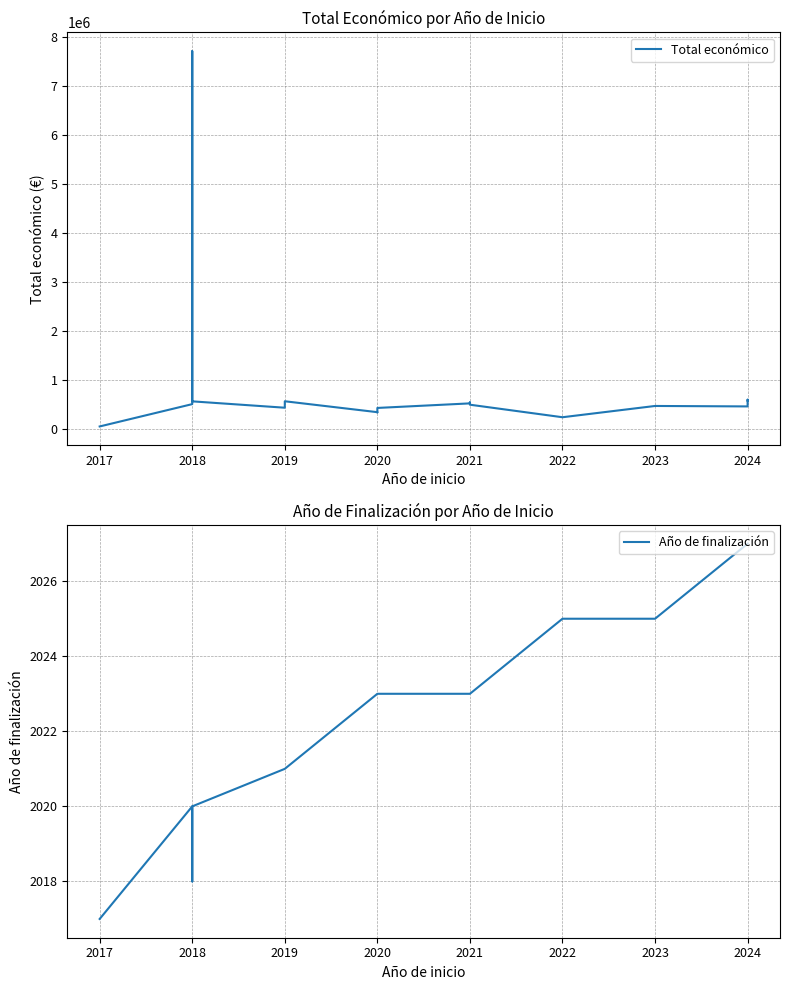

True or false: Total económico and Año de finalización intersect in this chart.

False